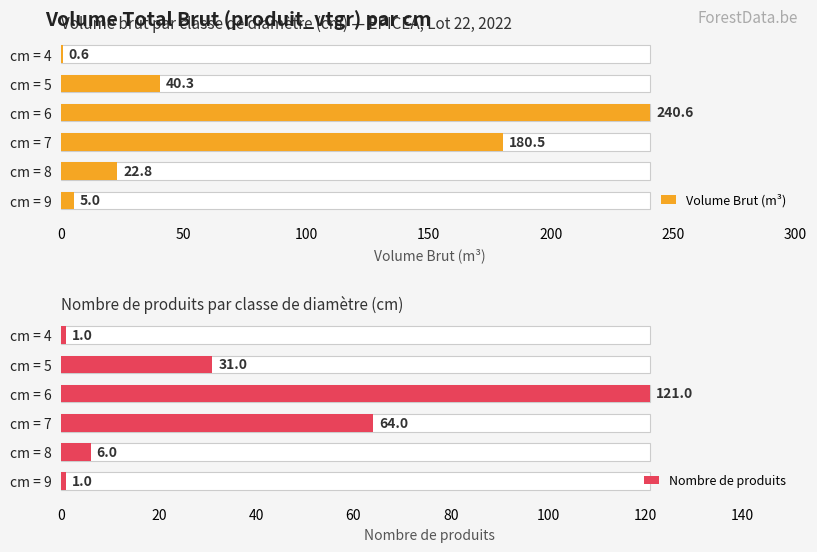

What is the average value of the Volume Brut (m³) series?

81.6